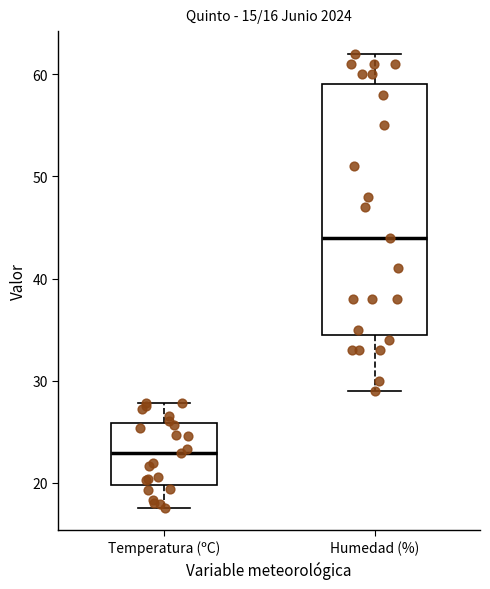

Comparing the boxes themselves (not the whiskers), which one is the tallest?

Humedad (%)